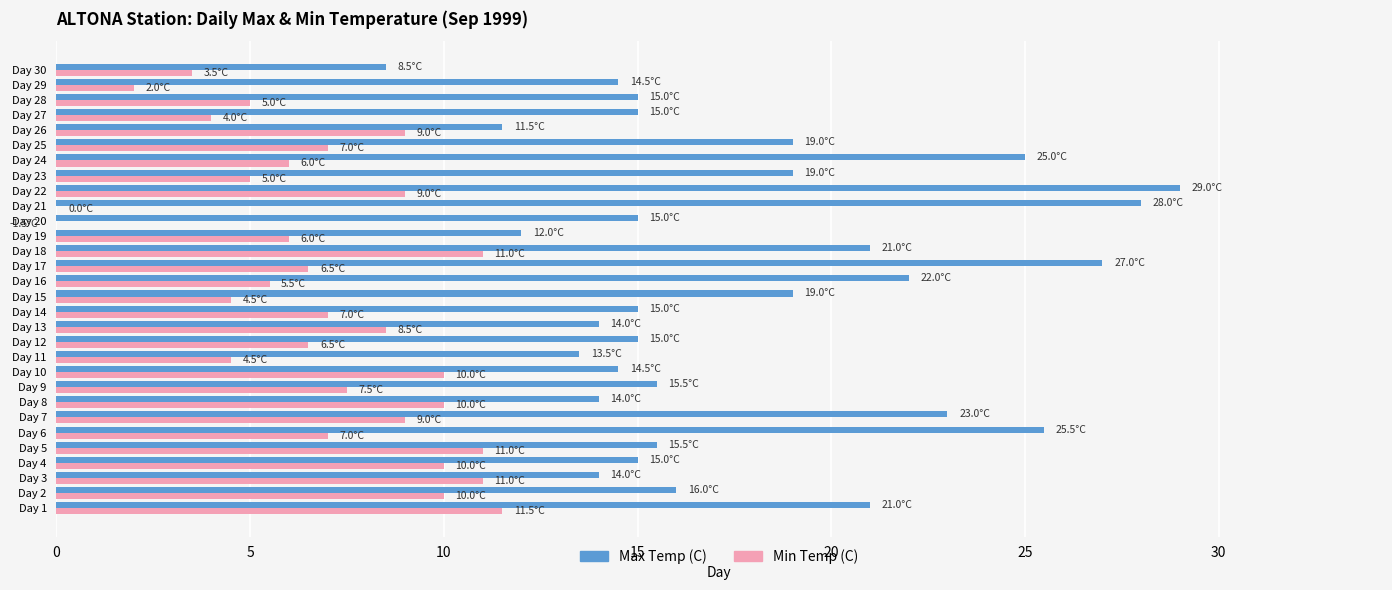

Reading left to right, extract all data points from this chart.

Max Temp (C): 21.0	16.0	14.0	15.0	15.5	25.5	23.0	14.0	15.5	14.5	13.5	15.0	14.0	15.0	19.0	22.0	27.0	21.0	12.0	15.0	28.0	29.0	19.0	25.0	19.0	11.5	15.0	15.0	14.5	8.5
Min Temp (C): 11.5	10.0	11.0	10.0	11.0	7.0	9.0	10.0	7.5	10.0	4.5	6.5	8.5	7.0	4.5	5.5	6.5	11.0	6.0	-1.5	0.0	9.0	5.0	6.0	7.0	9.0	4.0	5.0	2.0	3.5